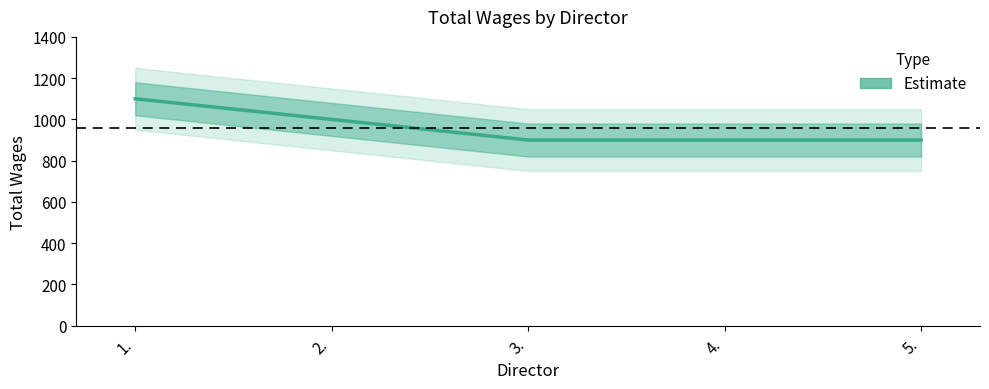

List the labels in order of value, smallest first.

3., 4., 5., 2., 1.